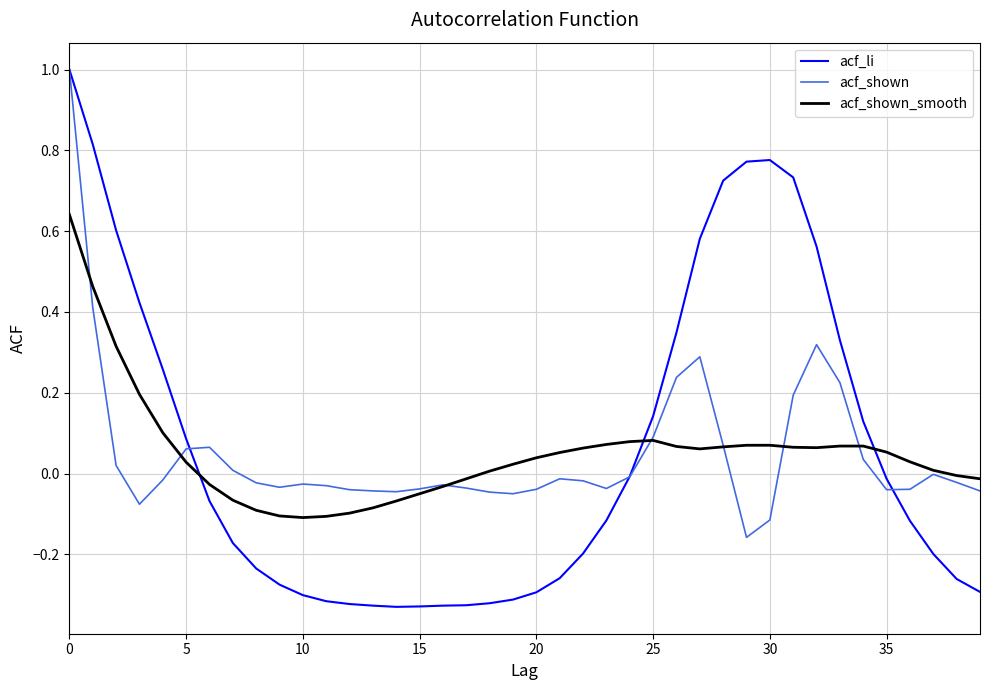

What is the greatest value displayed?

1.0